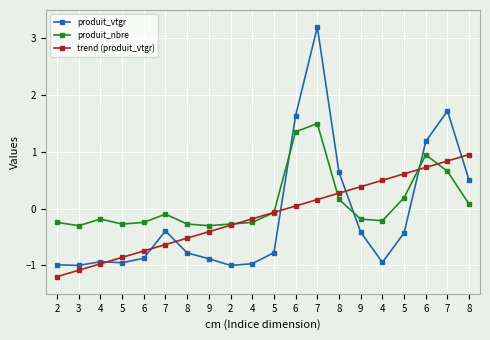

What is the label of the 4th point from the right?

5